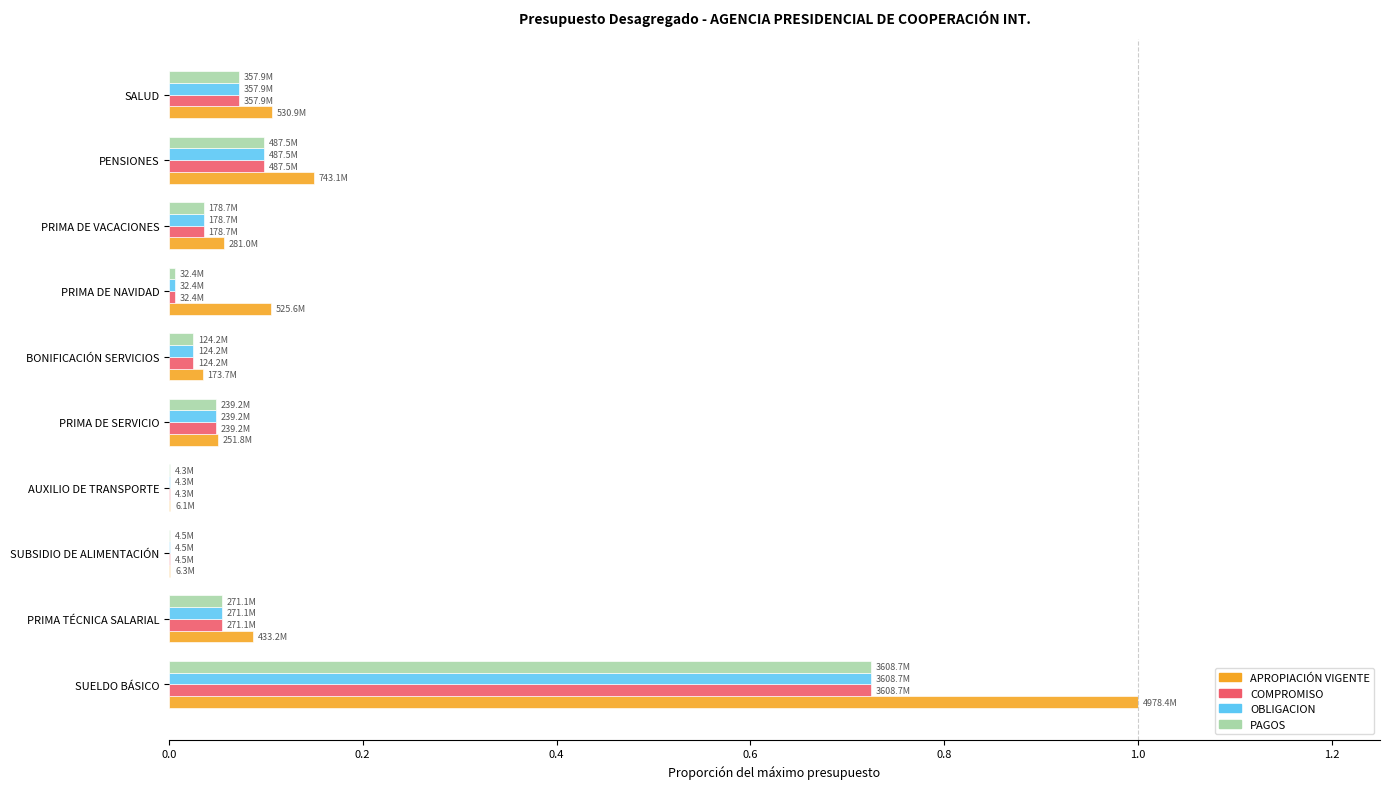

Which series has the widest spread of values?

APROPIACIÓN VIGENTE